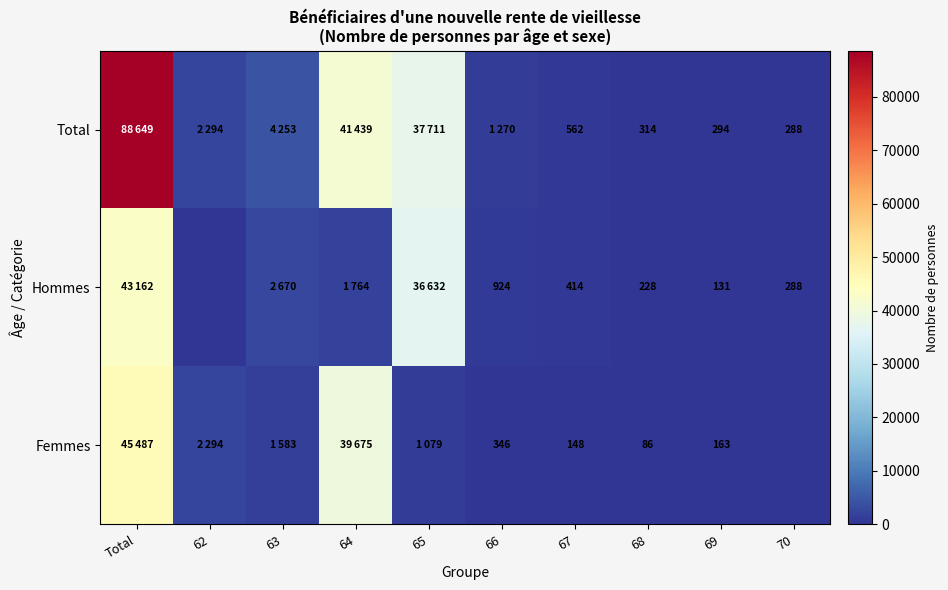

At 68, list the series in order from largest to smallest.

Total, Hommes, Femmes